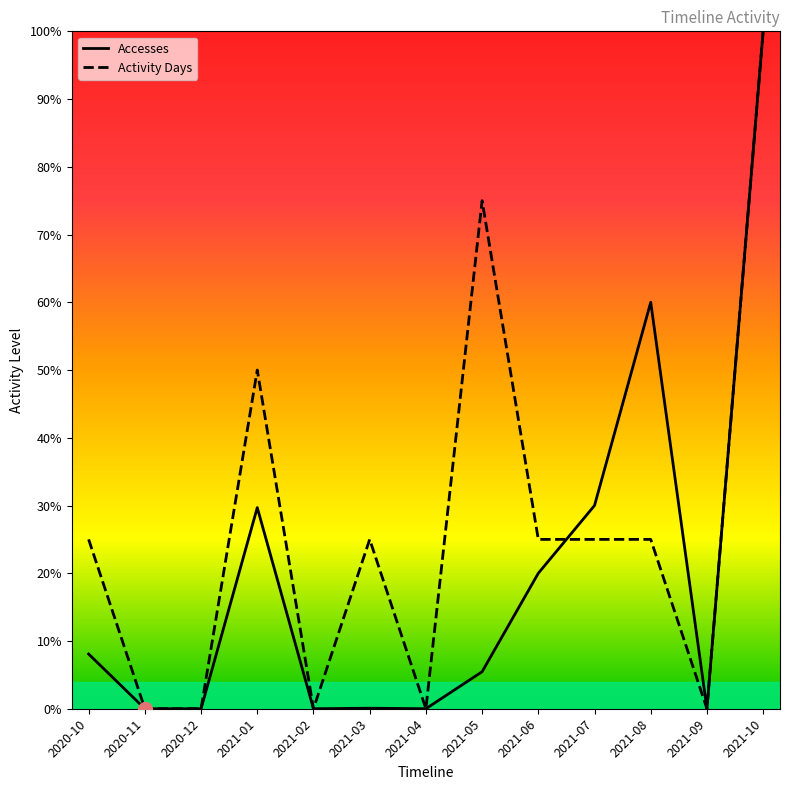

Reading left to right, transcribe all the data shown in this chart.

Accesses: 8.1	0.0	0.0	29.7	0.0	0.1	0.0	5.5	20.0	30.0	60.0	0.0	100.0
Activity Days: 25.0	0.0	0.0	50.0	0.0	25.0	0.0	75.0	25.0	25.0	25.0	0.0	100.0